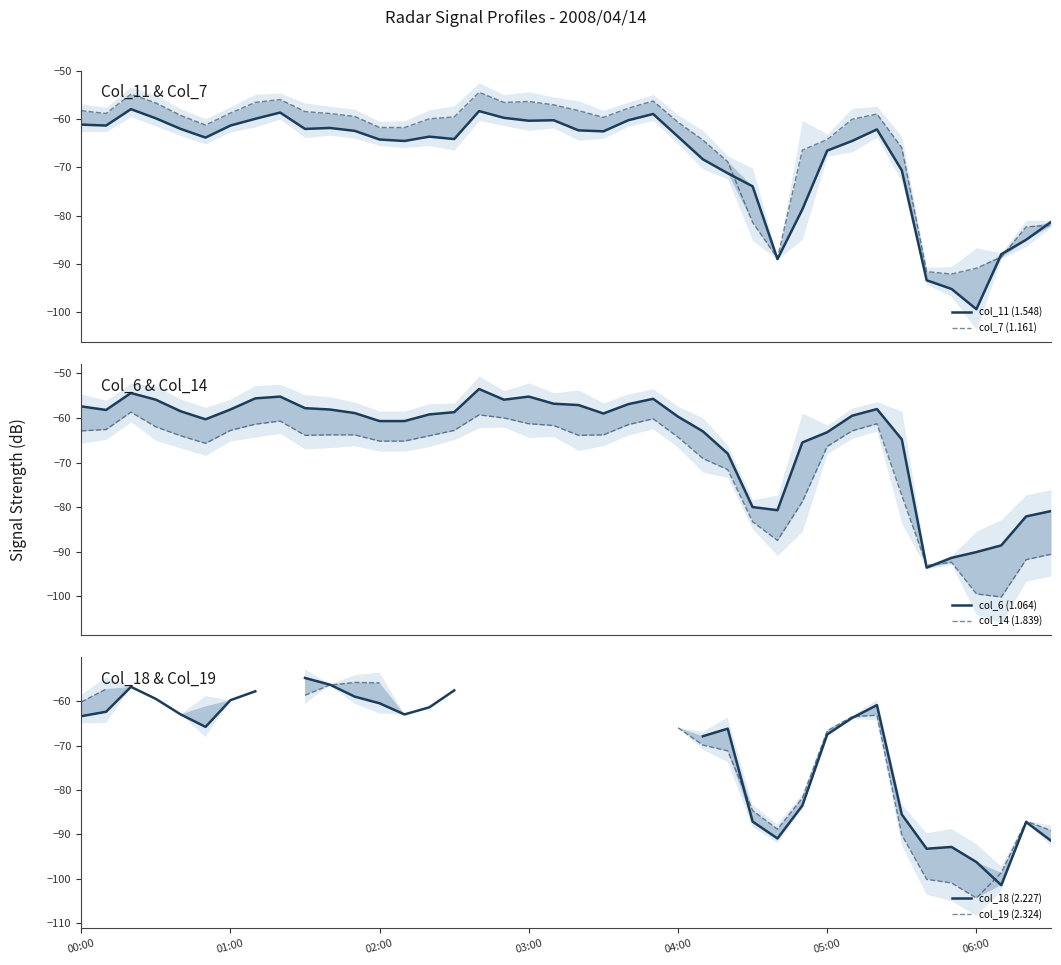

The col_6 (1.064) series shows -92.3 at 21. True or false?

False